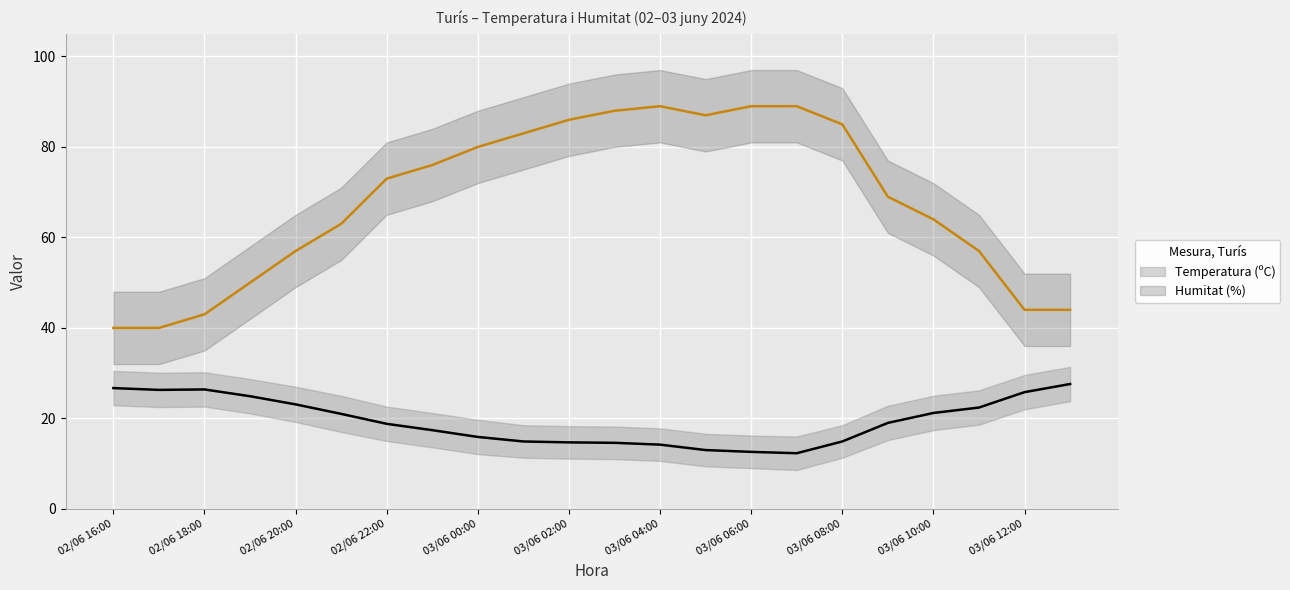

Rank the series by their average value, from lowest to highest.

Temperatura (ºC), Humitat (%)